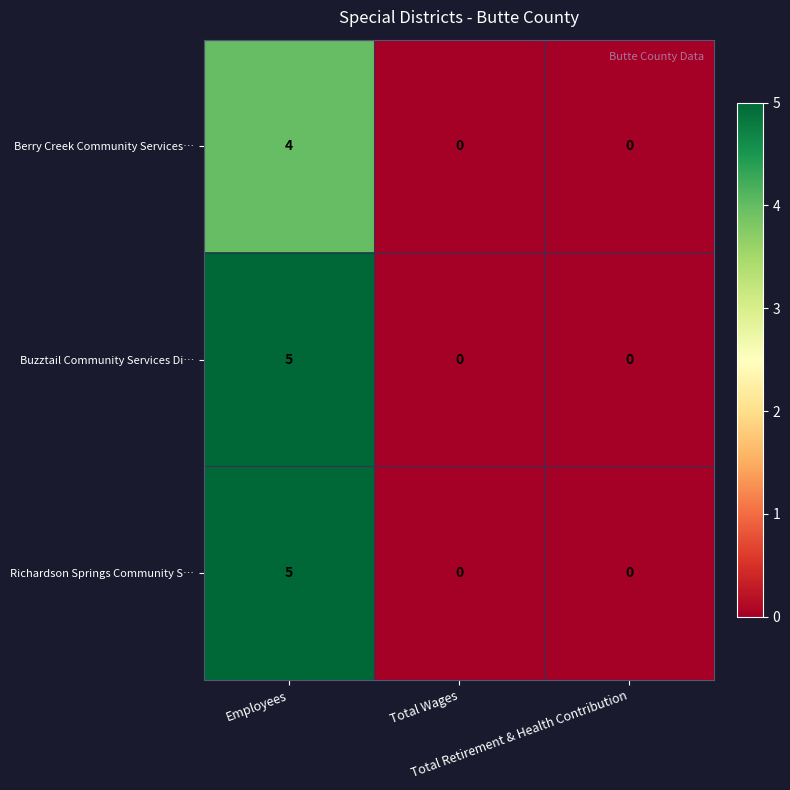

Count the number of data series in this chart.

3